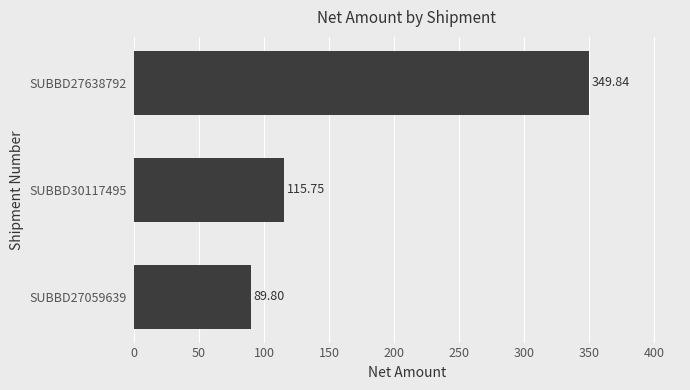

What is the difference between the maximum and minimum values?

260.0